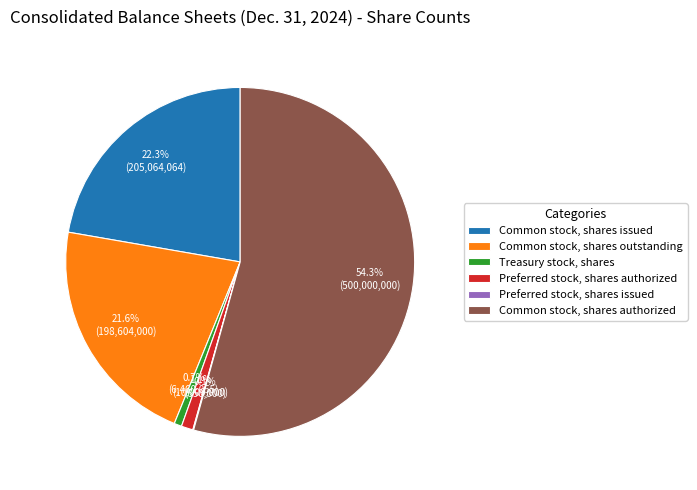

What is the ratio of the value at Common stock, shares outstanding to the value at Treasury stock, shares?

30.7